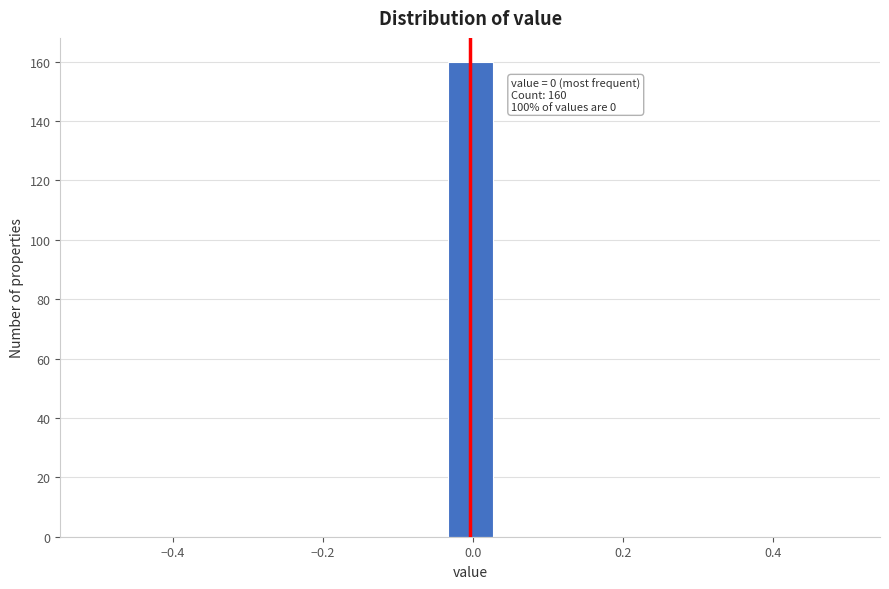

Read against the x-axis, roughly where is the centre of the tallest bar?

0.00